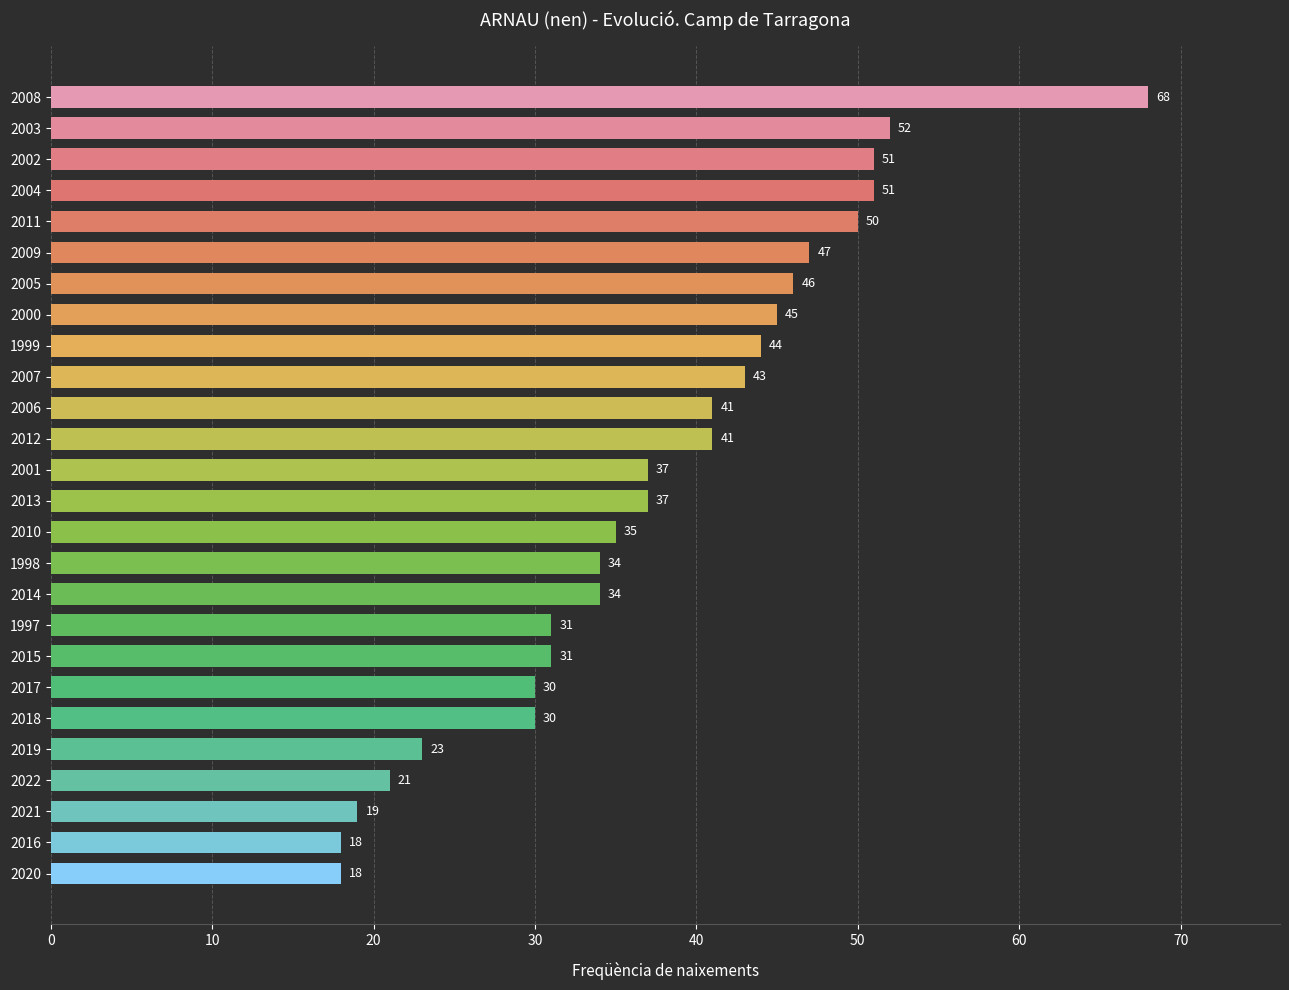

Is it true that the value at 2018 is 30?

True